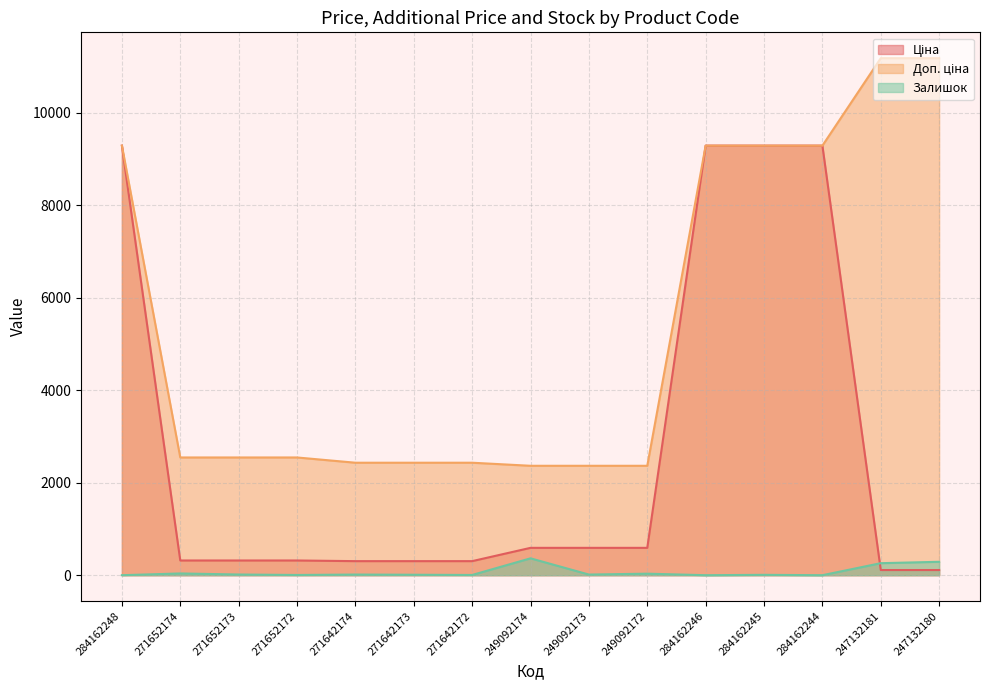

Is it true that Залишок equals -162.4 at 284162244?

False